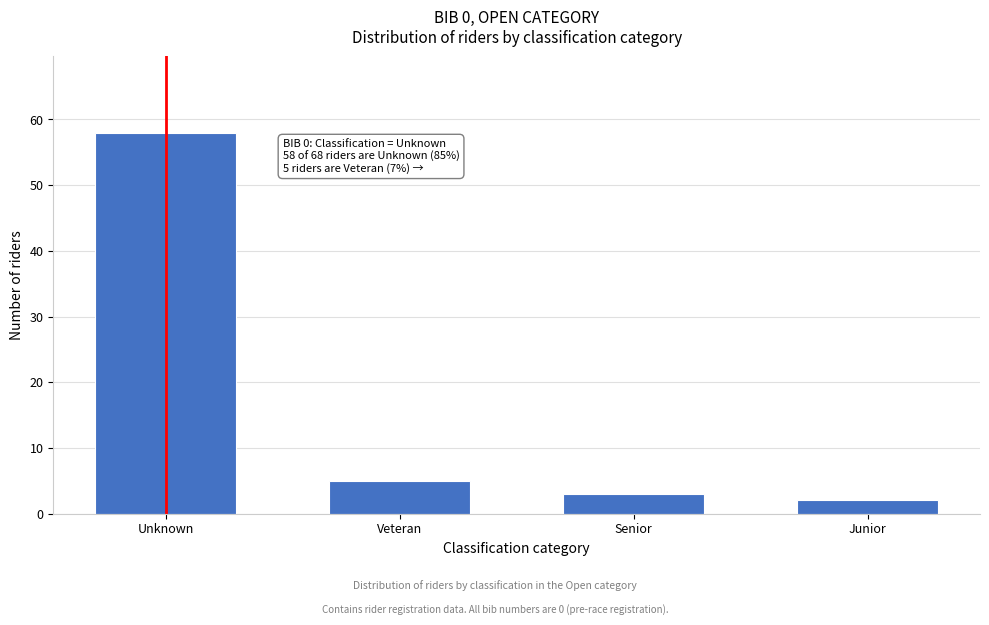

Reading left to right, what are all the values shown in this chart?

Unknown=58	Veteran=5	Senior=3	Junior=2